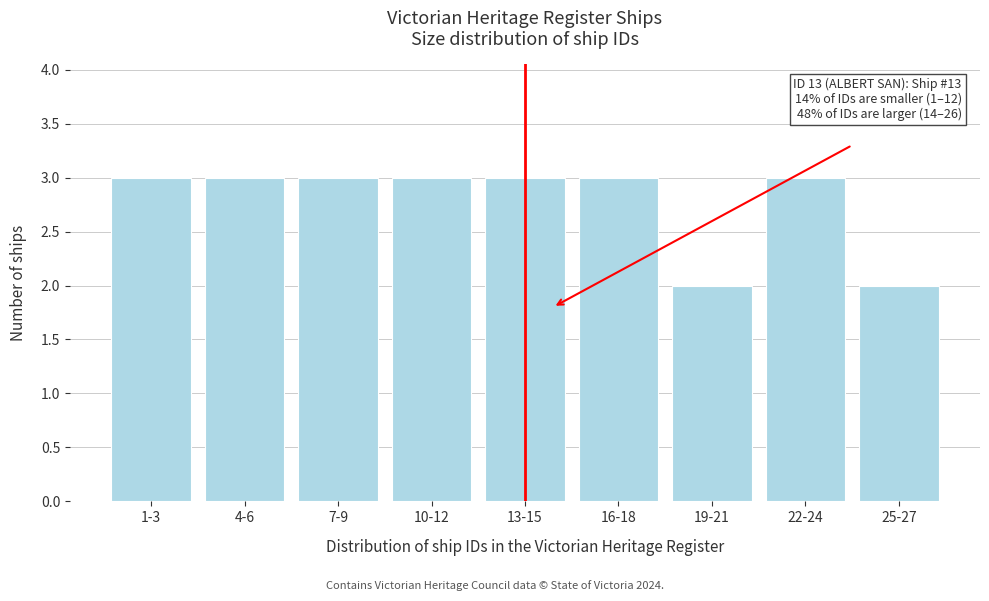

Reading left to right, list all the values displayed in this chart.

3	3	3	3	3	3	2	3	2